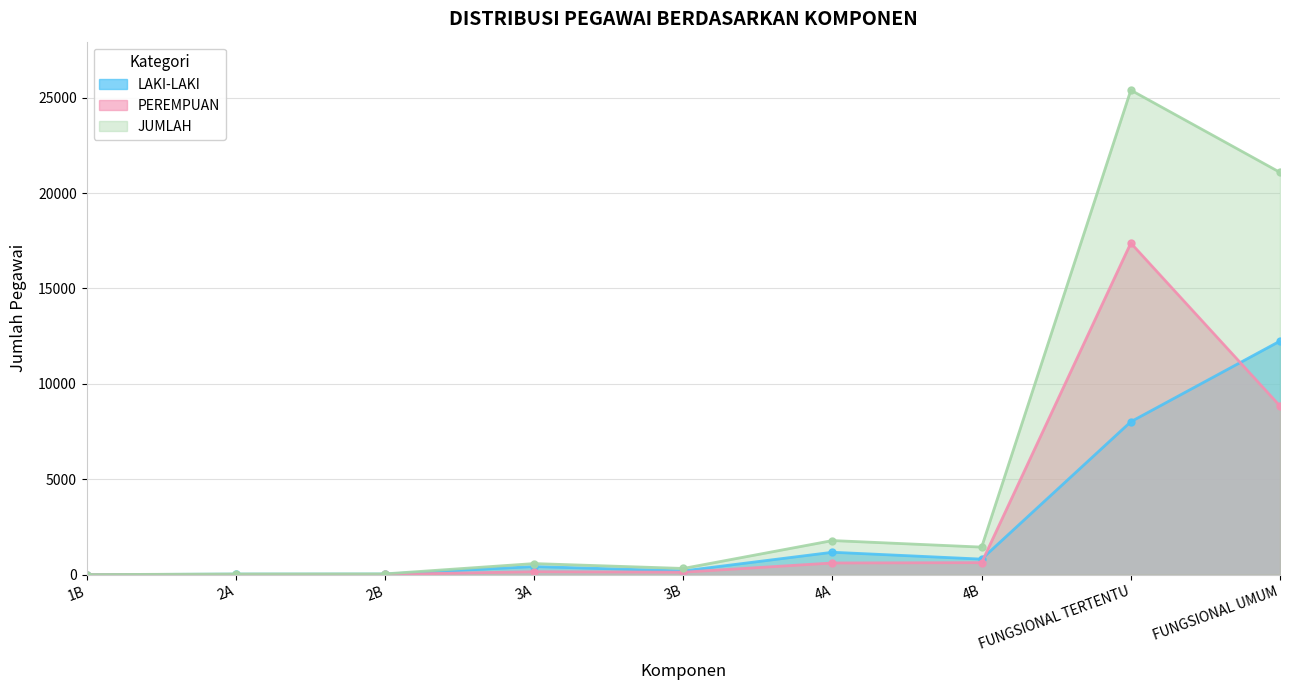

What is the difference between the maximum and second lowest values in the PEREMPUAN series?

17371